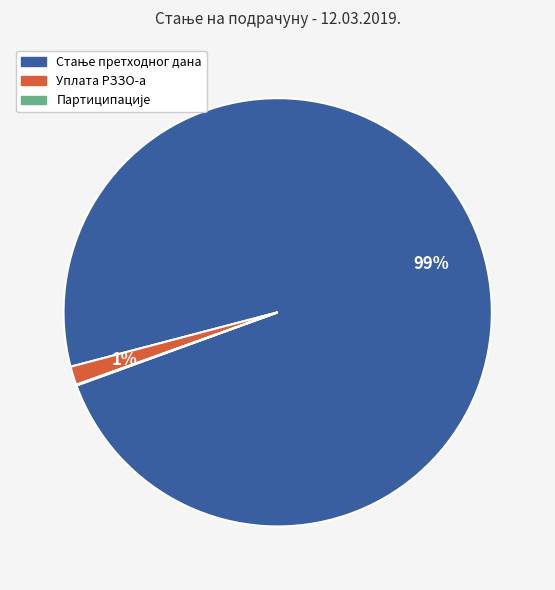

To the nearest percent, what is the average slice percentage?

33%